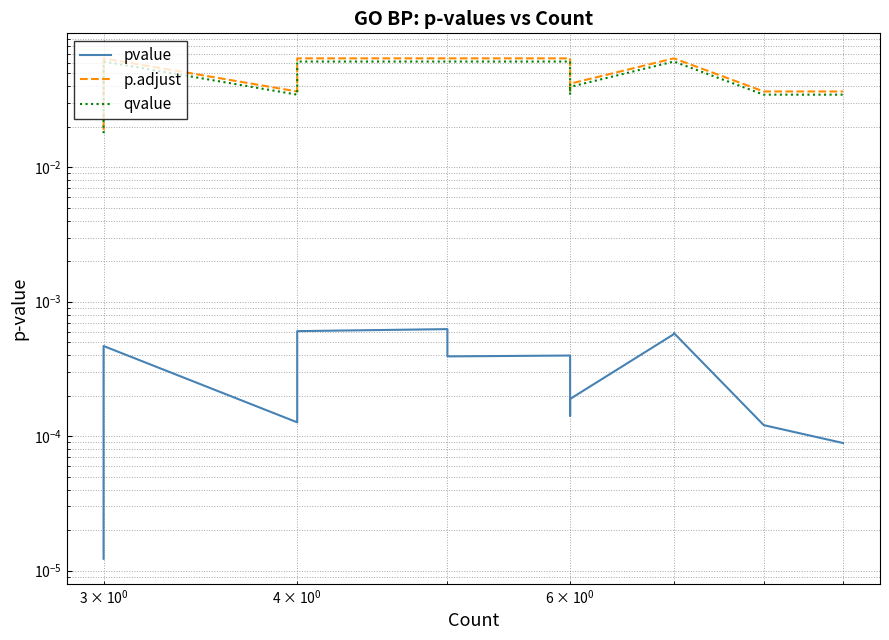

What is the value of the qvalue point at the 7th from the left?

0.1